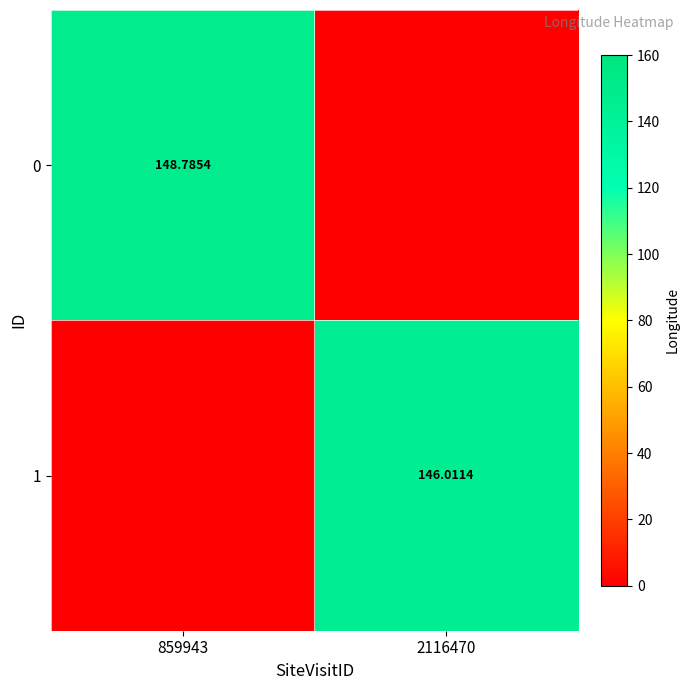

Is the value of 0 at 859943 greater than the value of 1 at 859943?

Yes